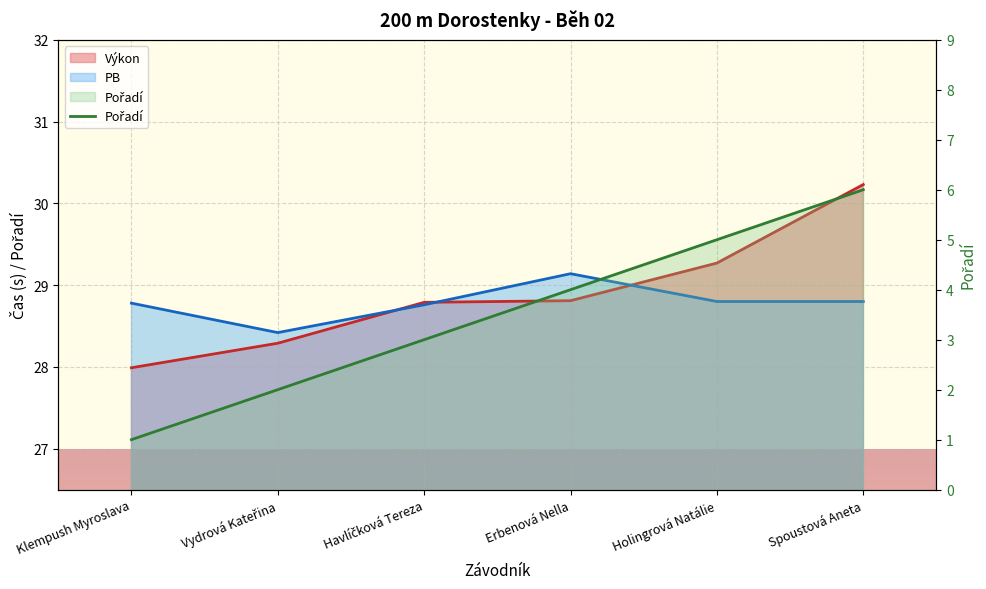

Where is the data nearest to the value 3?

Havlíčková Tereza